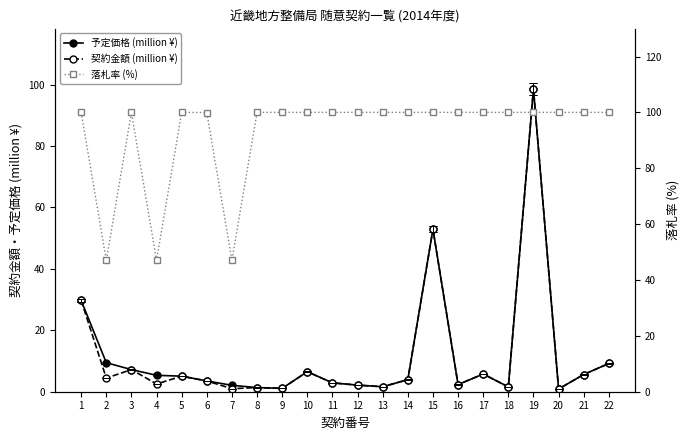

How many interior local peaks does the 予定価格 (million ¥) series have?

4